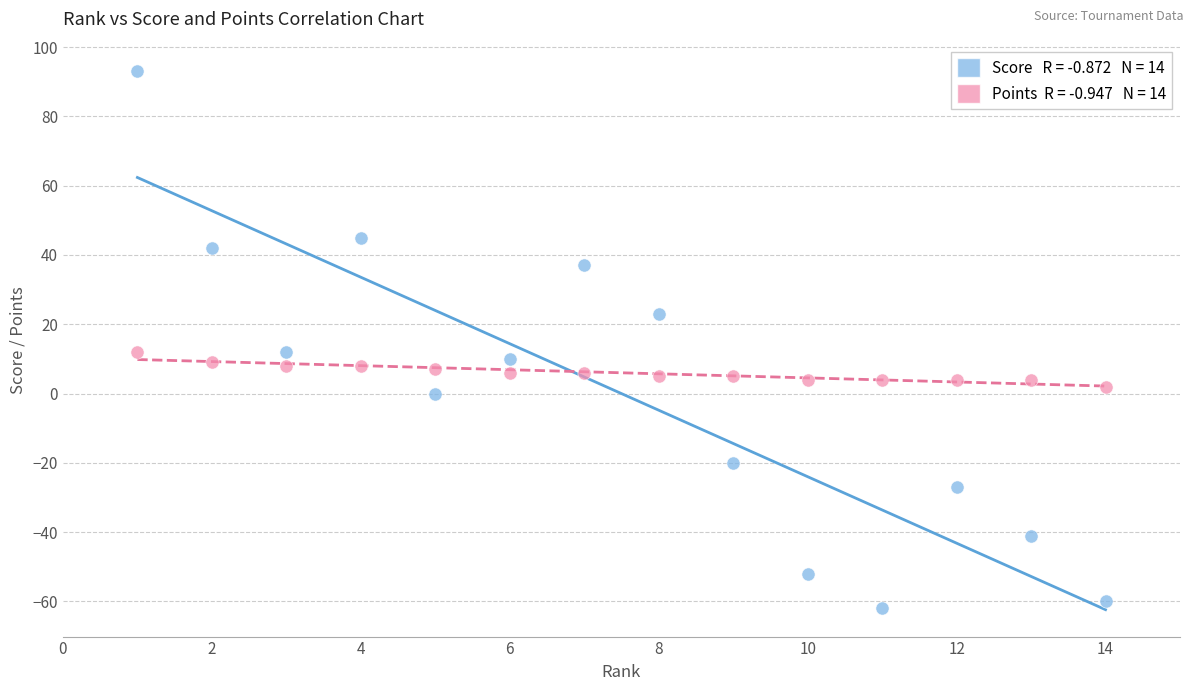

Across all data points, what is the range of X values (max minus min)?

13